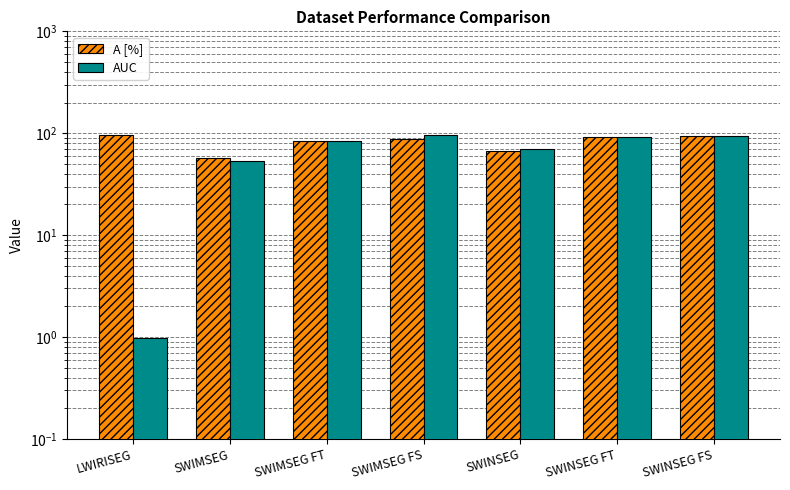

How many bars are there in total?

14